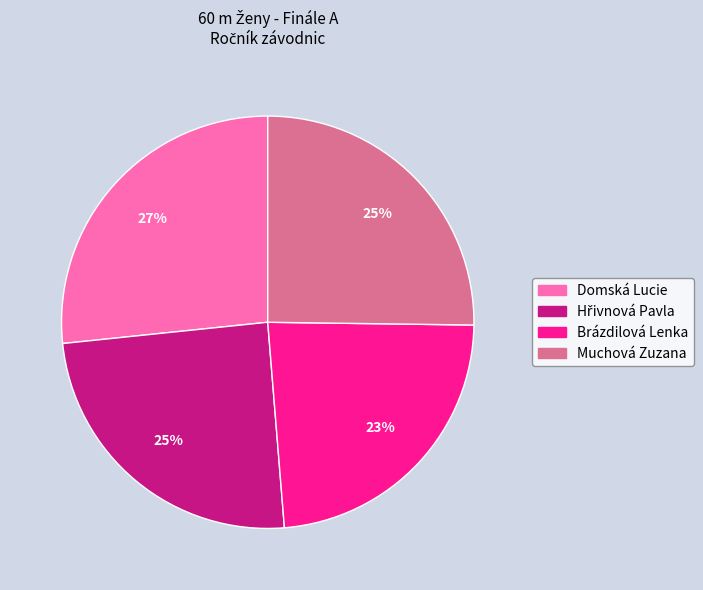

What is the smallest slice in the pie chart?

Brázdilová Lenka